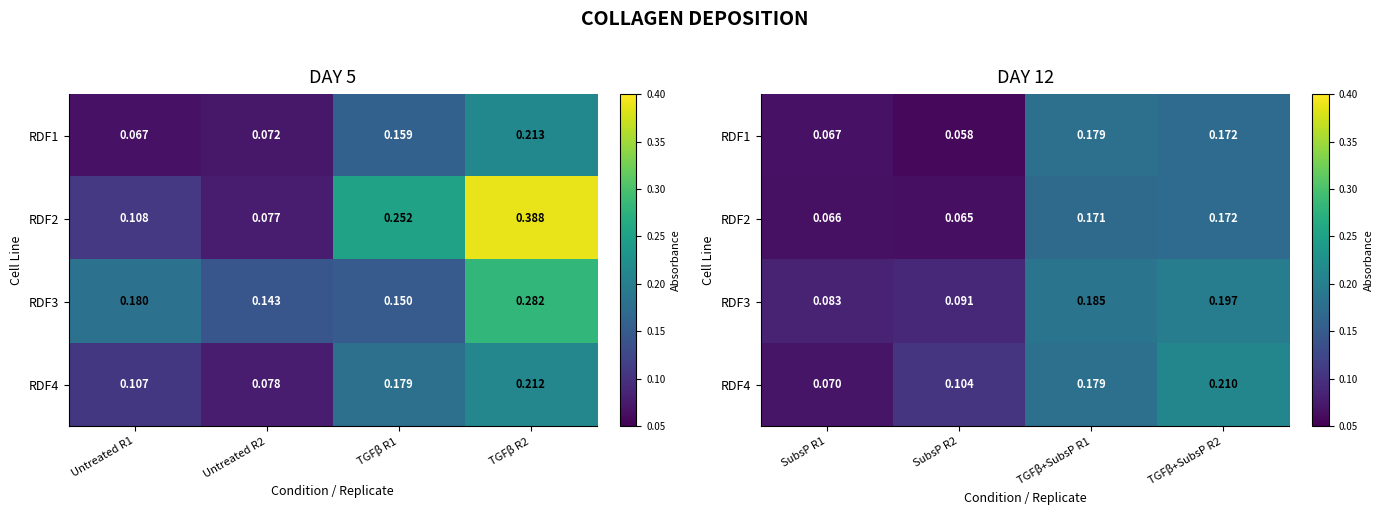

List the series in order of their peak value, lowest first.

RDF2, RDF1, RDF3, RDF4